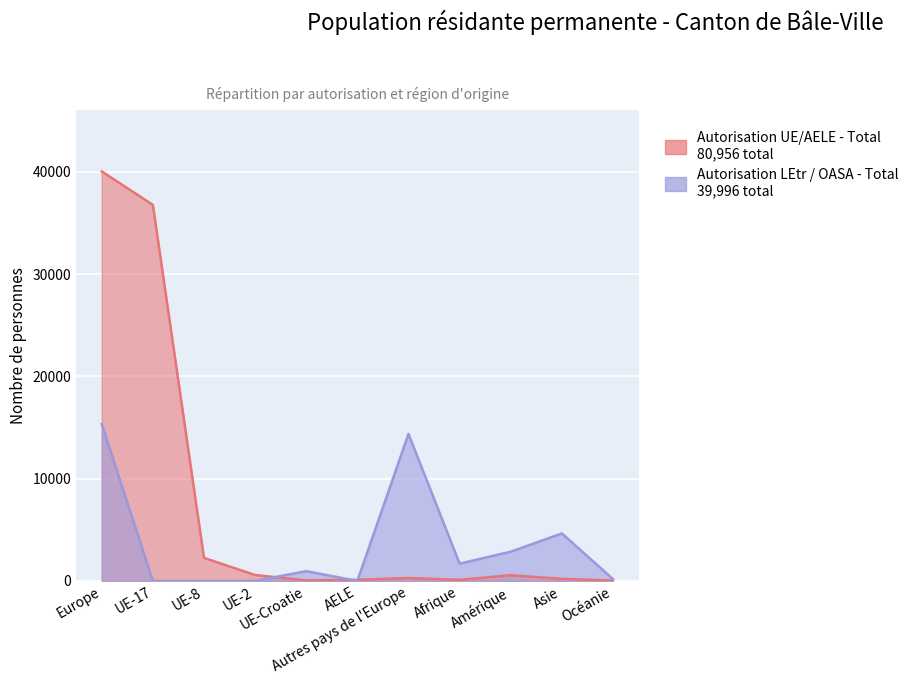

The value of Autorisation LEtr / OASA - Total at Océanie is 176. True or false?

True